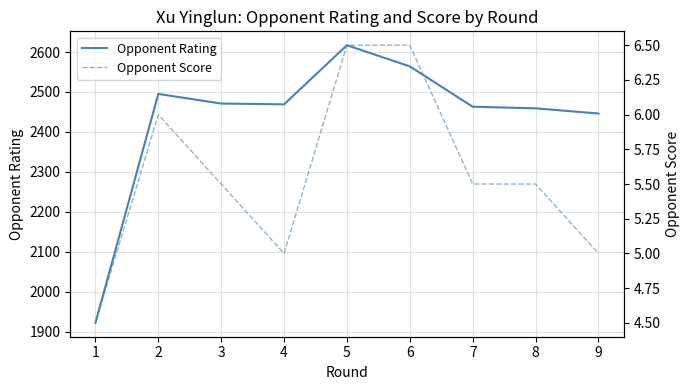

Rank the series by their maximum value, from lowest to highest.

Opponent Score, Opponent Rating